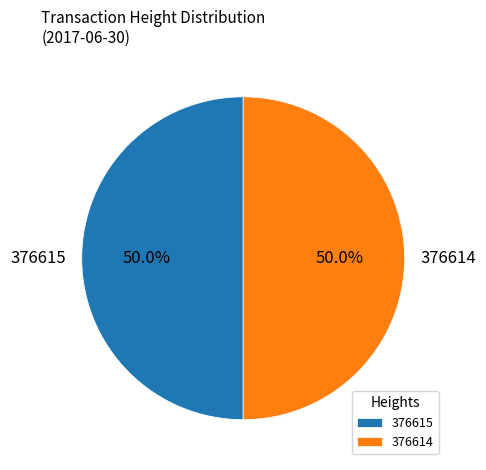

Count the number of slices in the pie.

2